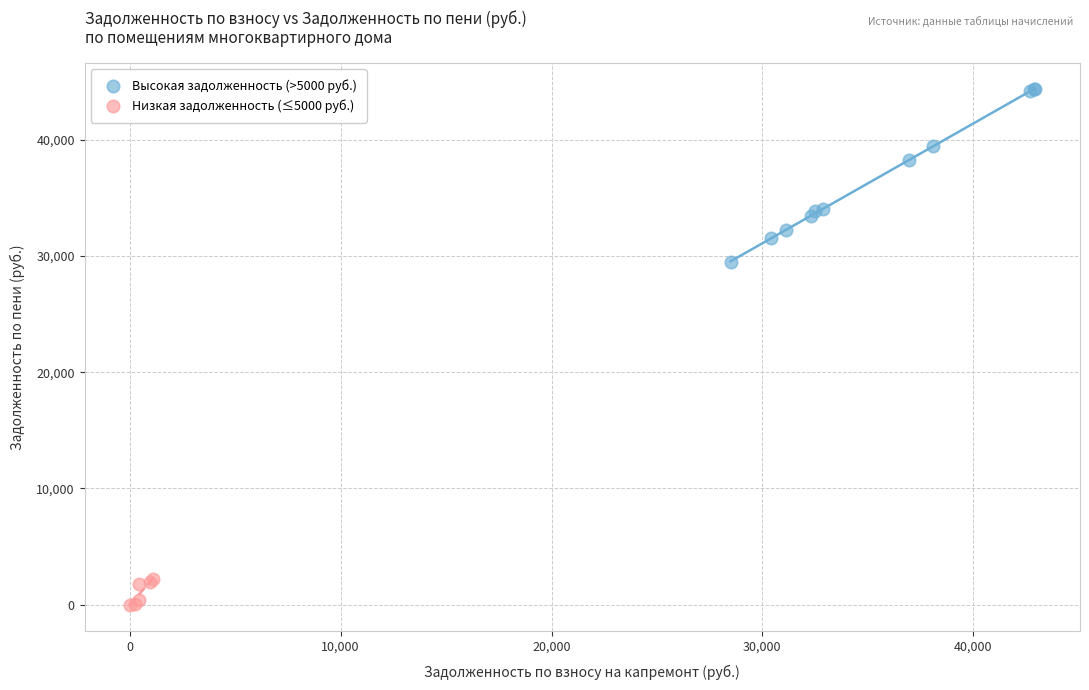

Which series reaches the maximum Y coordinate?

Высокая задолженность (>5000 руб.)